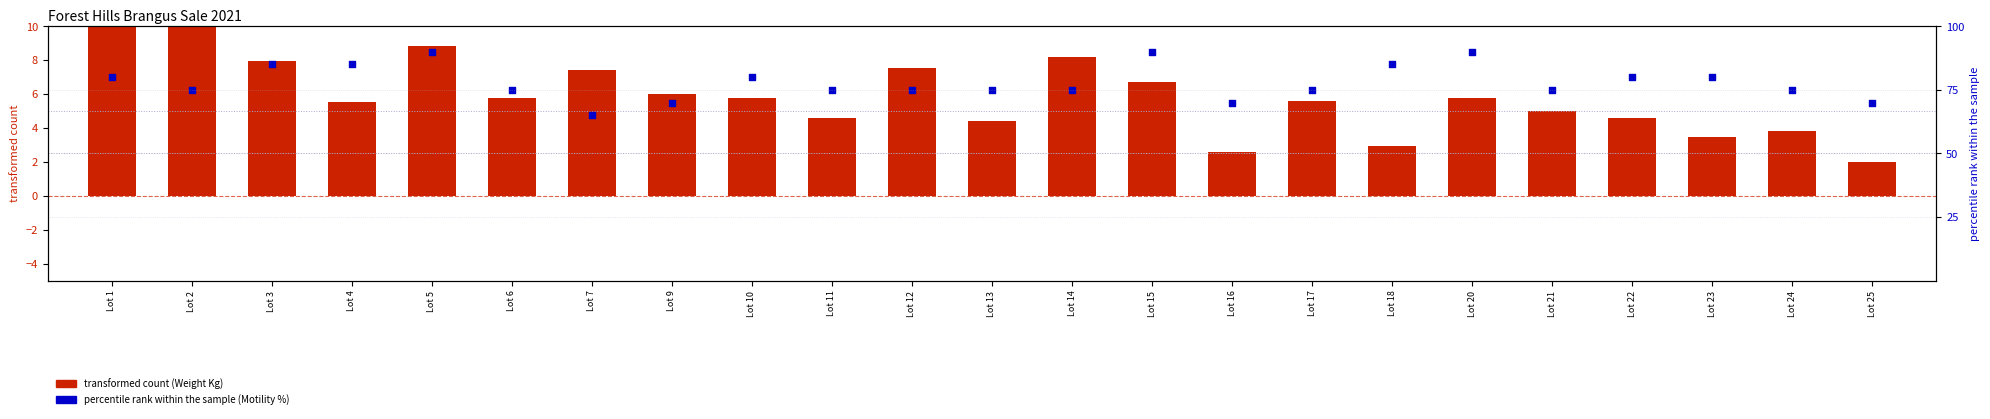

Which series contains the highest Y value?

percentile rank within the sample (Motility %)